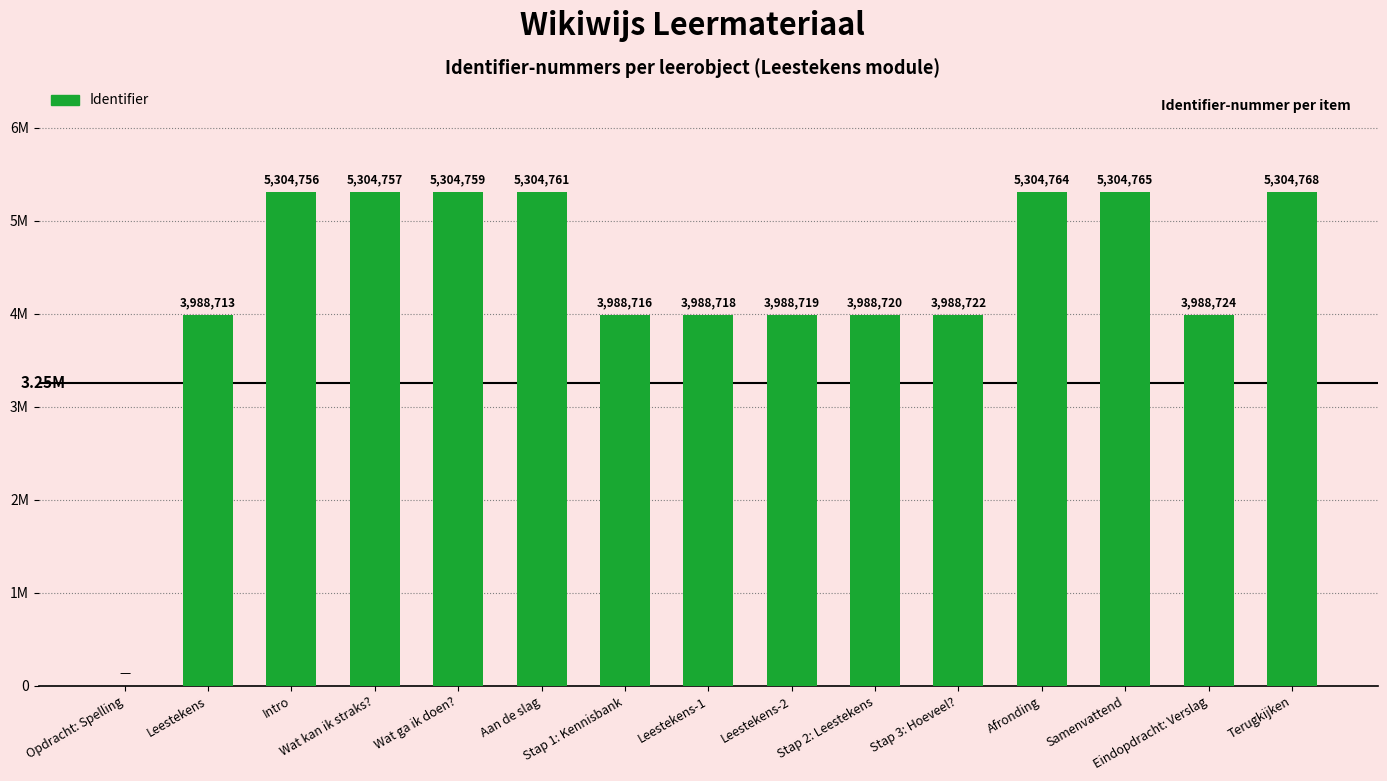

The chart shows a value of 2651330 at Wat kan ik straks?. True or false?

False